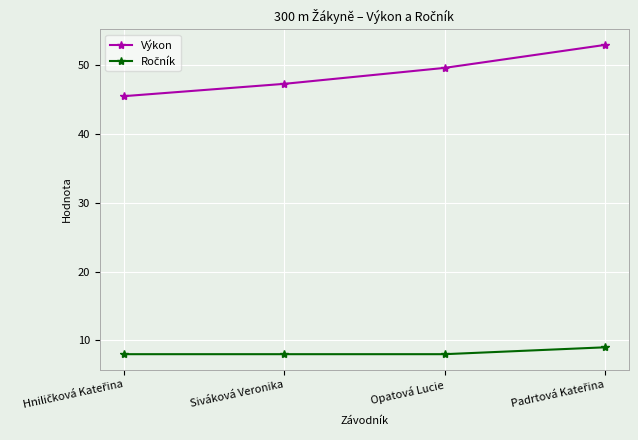

The Výkon series shows 10.1 at Opatová Lucie. True or false?

False